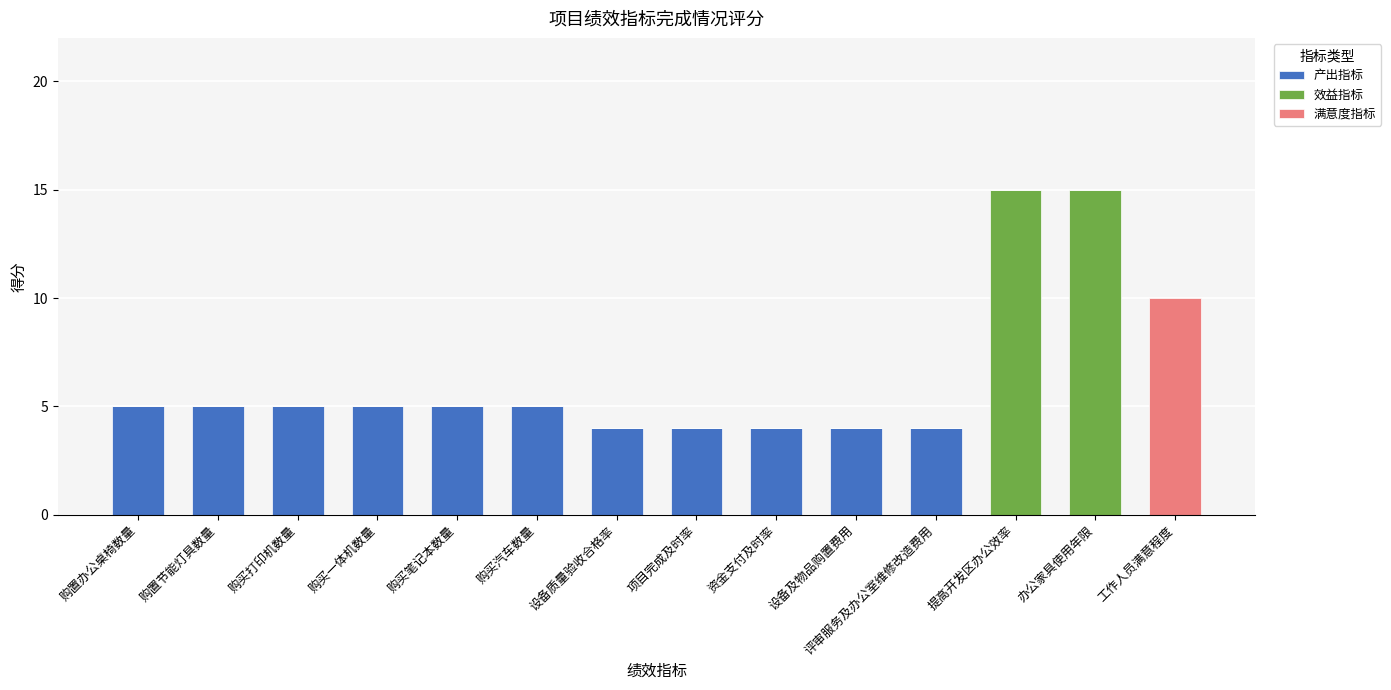

Does the chart contain stacked bars?

Yes